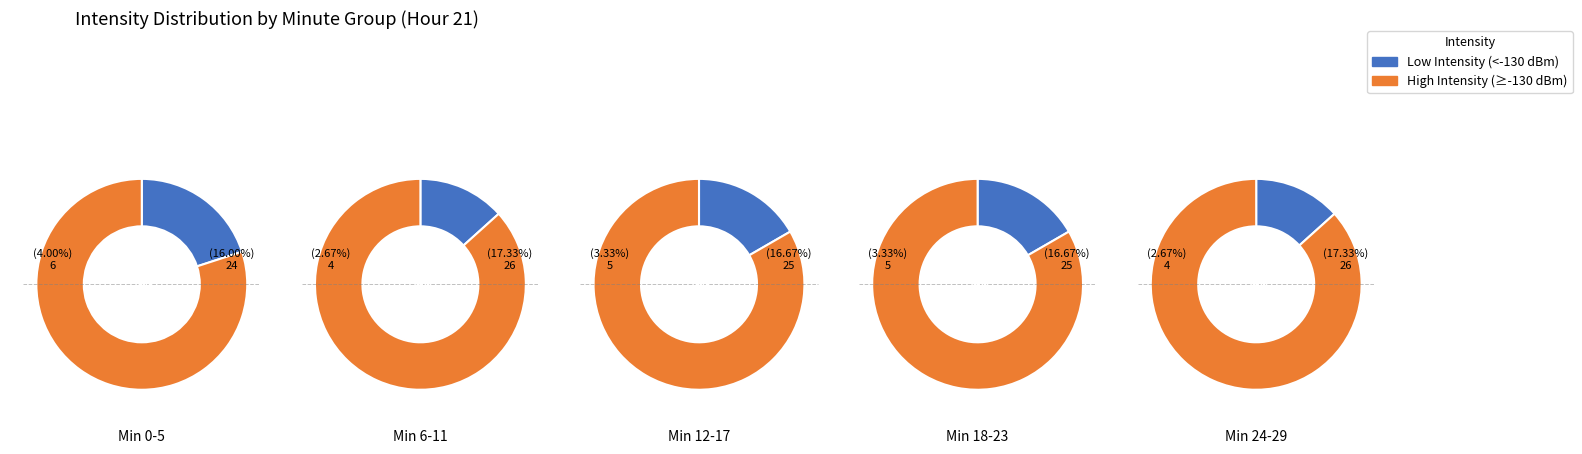

What percentage is the 3 slice, to the nearest percent?

18%